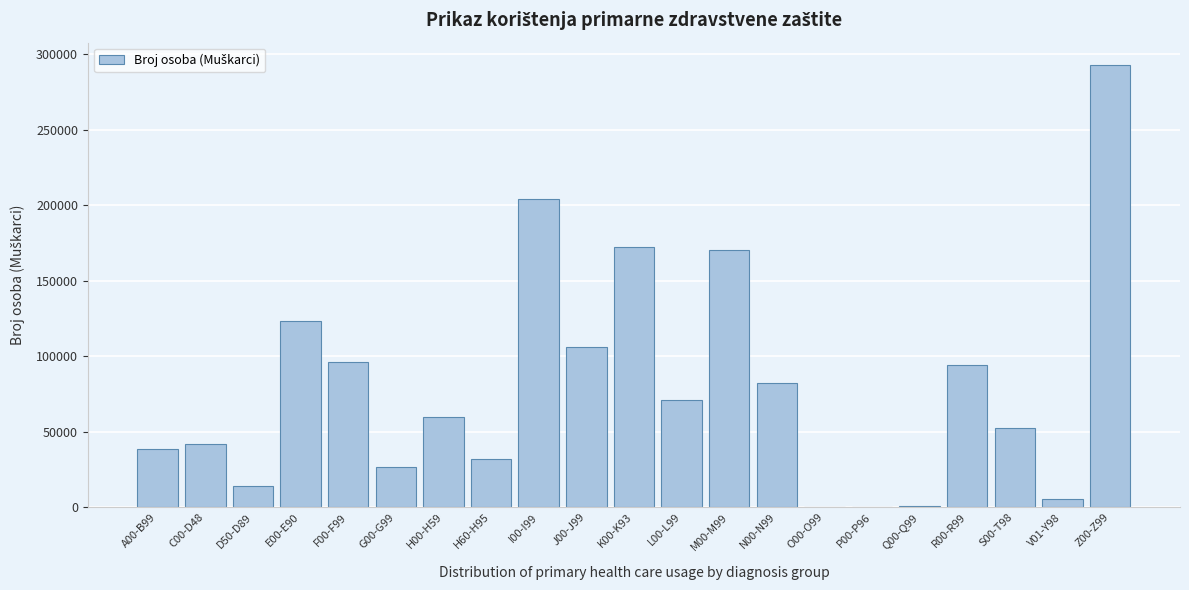

Is it true that the value at C00-D48 is 41726?

True